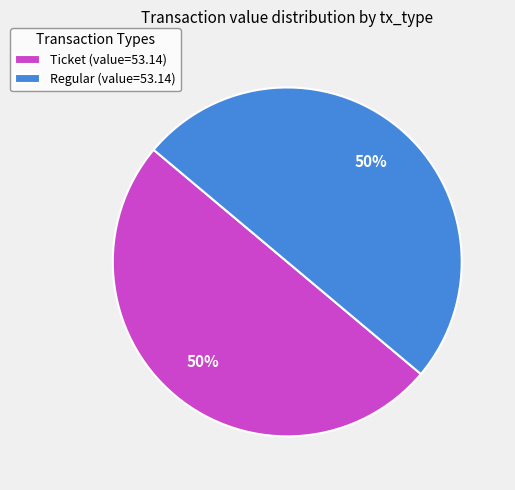

True or false: Ticket (value=53.14) accounts for 40% of the total.

False